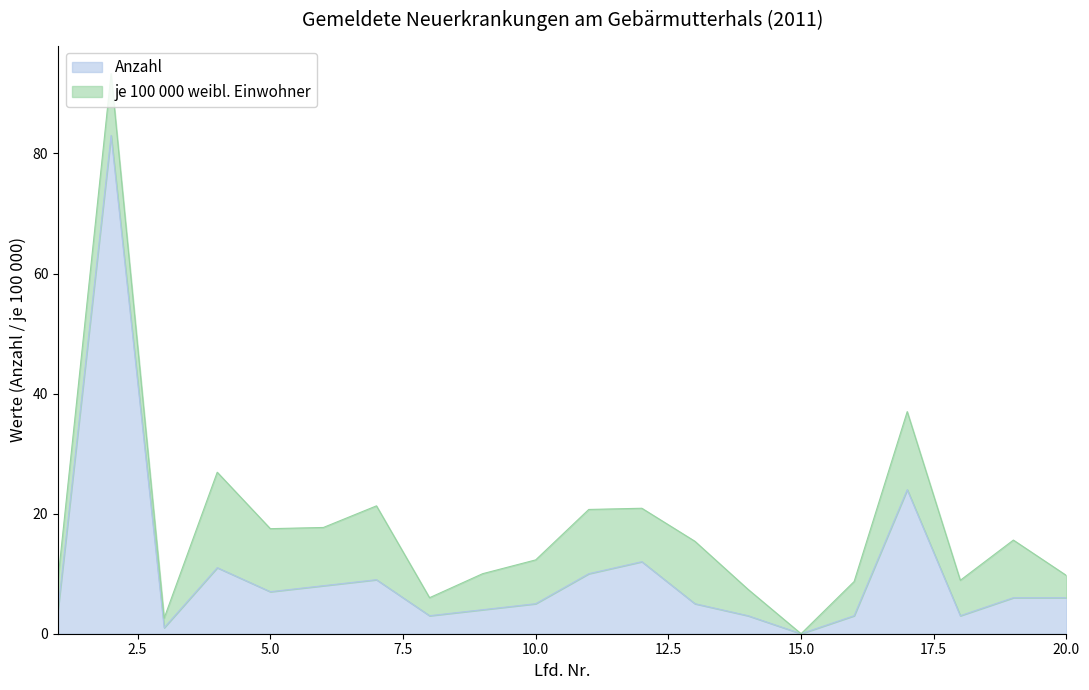

What is the change in value from 7 to 14?

-6